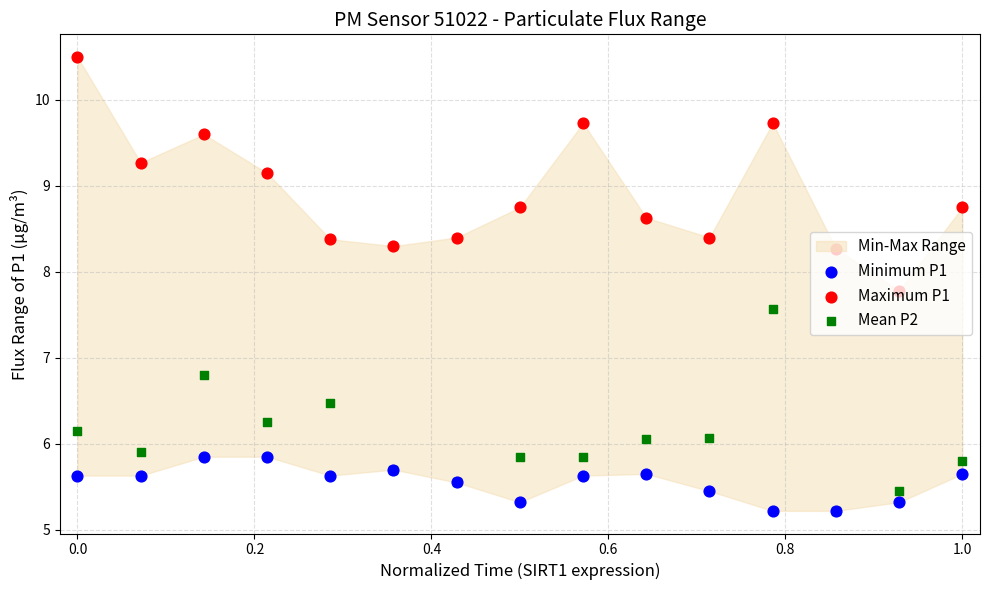

Which series contains the lowest Y value?

Minimum P1